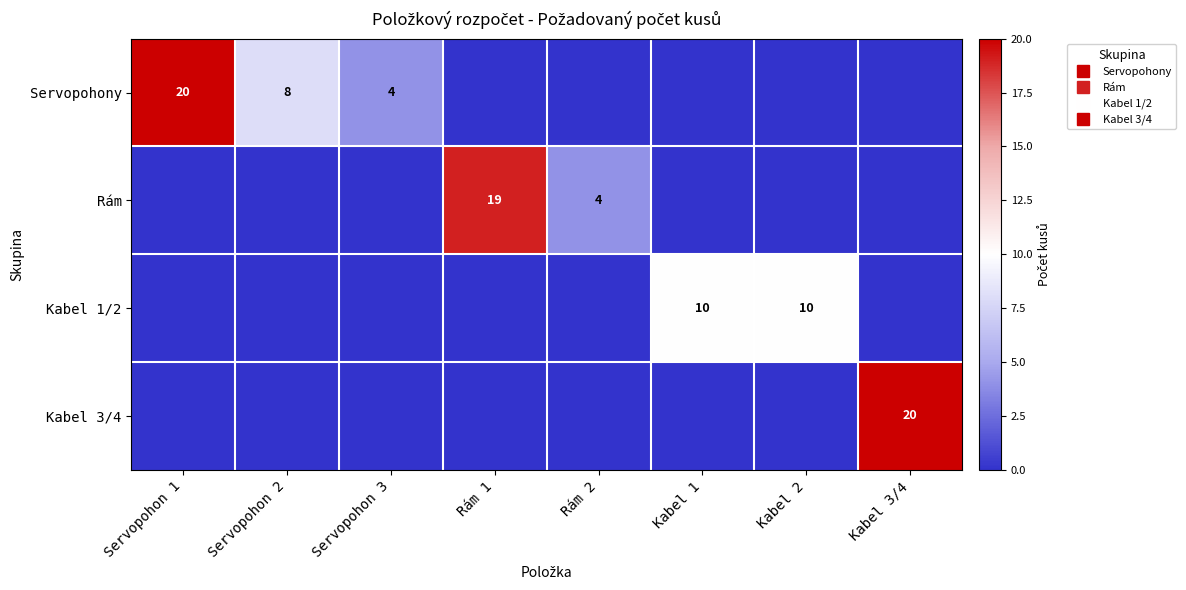

What is the greatest value displayed?

20